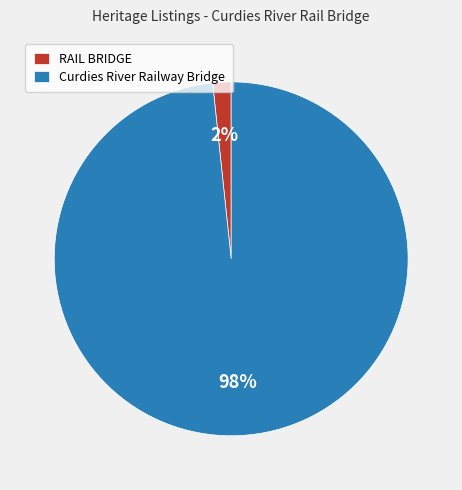

What is the smallest slice in the pie chart?

RAIL BRIDGE